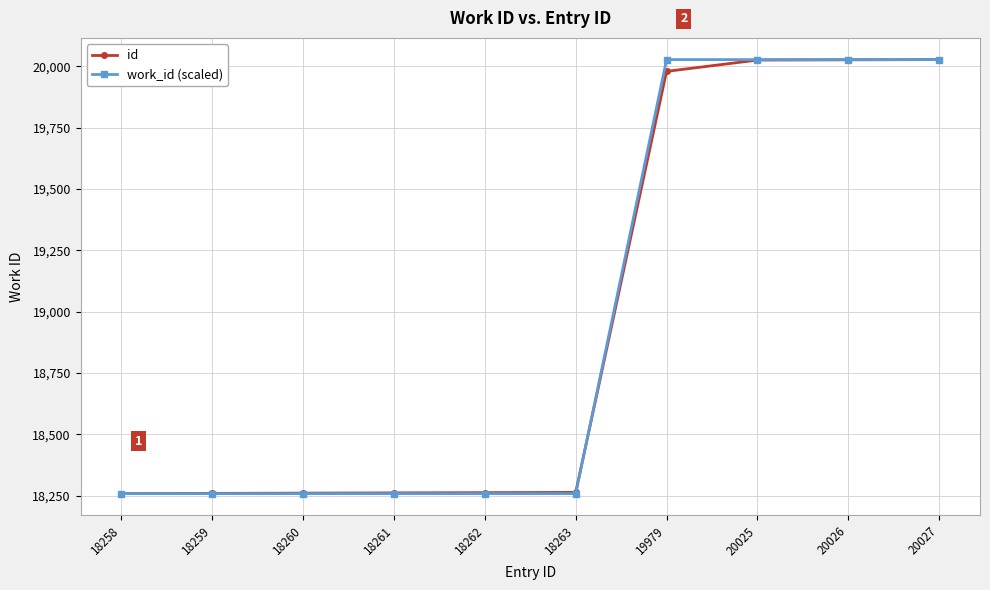

The value of id at 18262 is 29050. True or false?

False